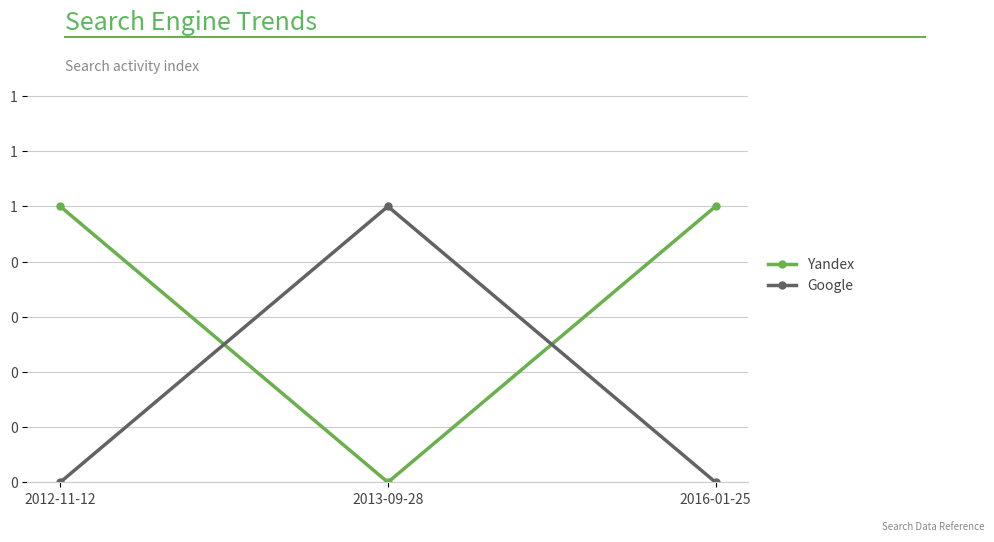

Reading left to right, list all the values displayed in this chart.

Yandex: 1	0	1
Google: 0	1	0